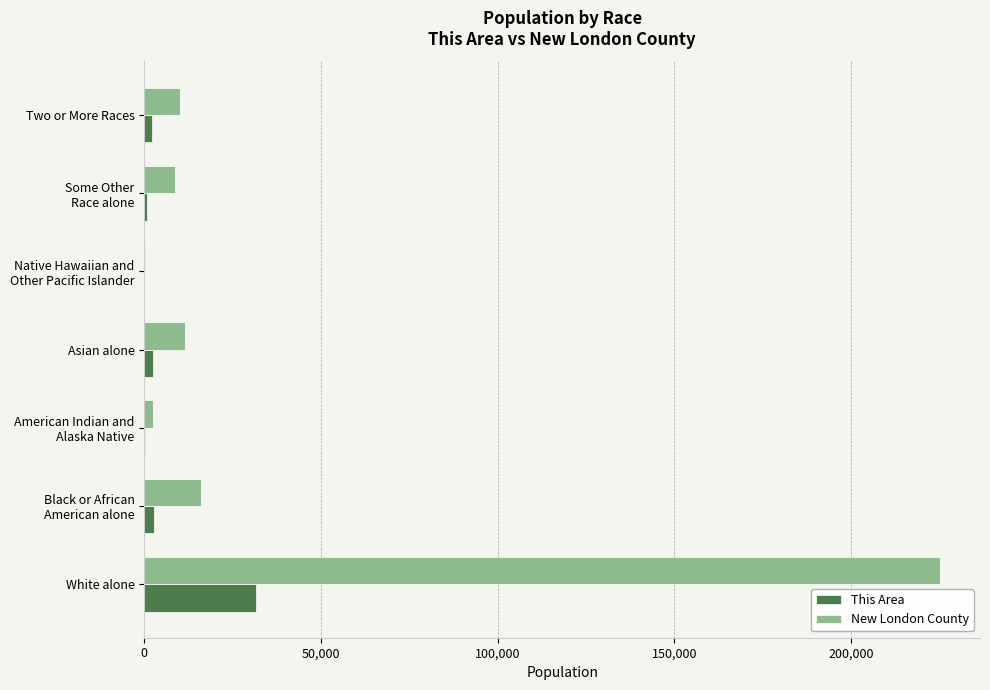

Which series has the largest total across all categories?

New London County